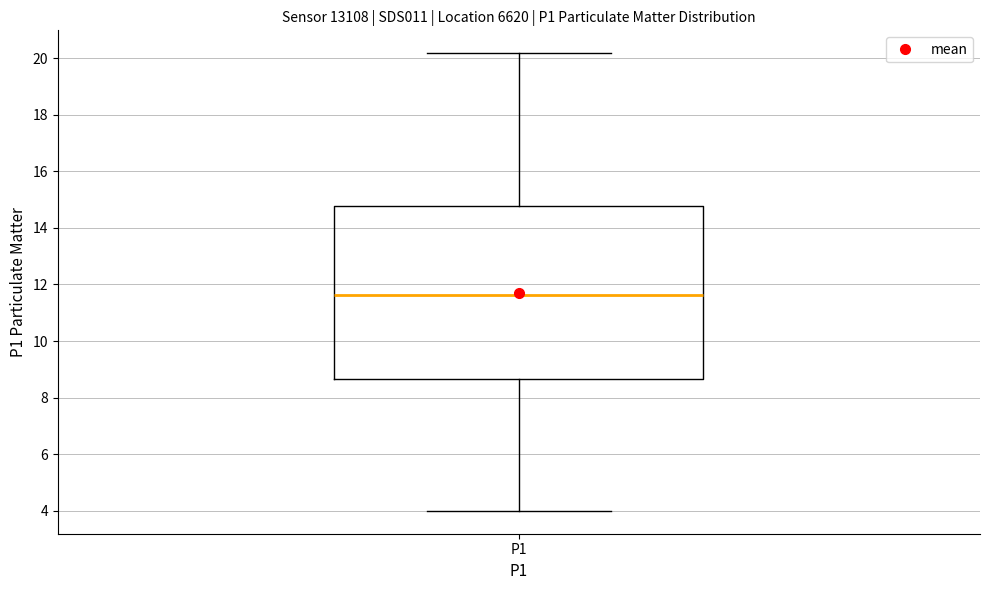

Where is the lower edge of the box for P1 on the y-axis? The values are not printed on the chart, so give them approximately, as read against the axis.

8.6